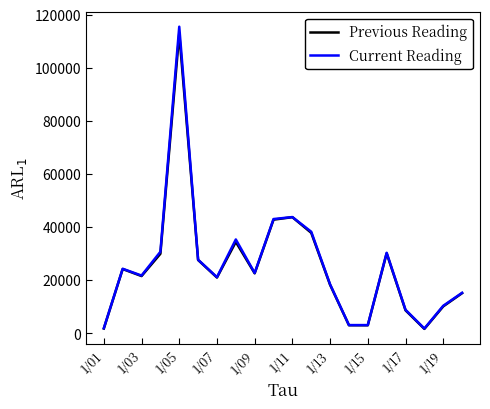

What is the greatest value displayed?

115435